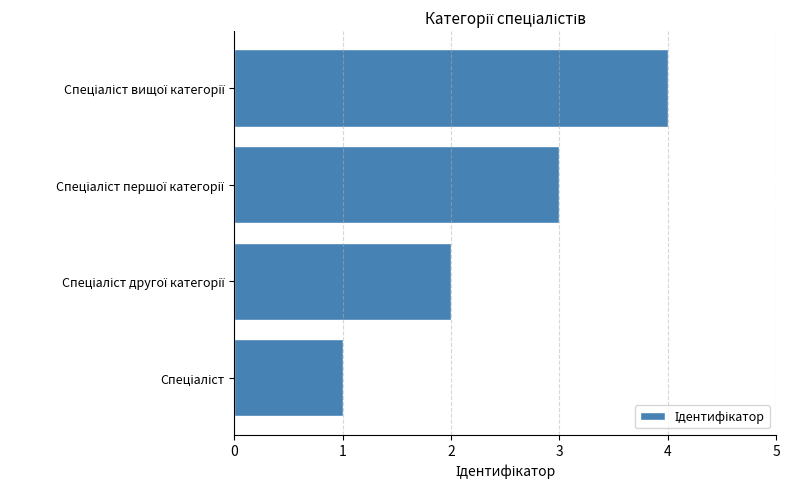

What is the maximum value shown in the chart?

4